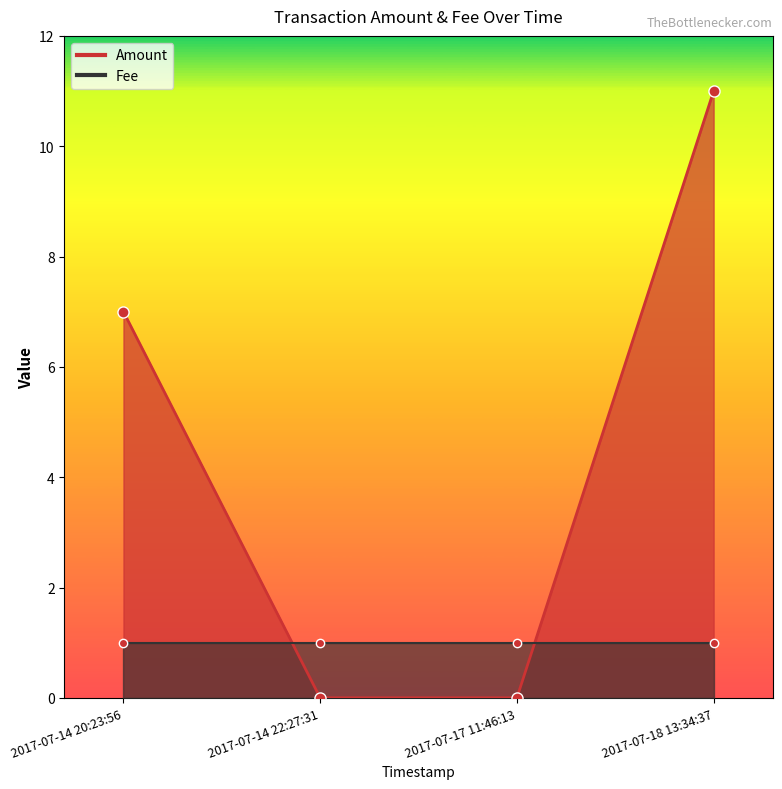

List the labels in order of value, smallest first.

2017-07-14 22:27:31, 2017-07-17 11:46:13, 2017-07-14 20:23:56, 2017-07-18 13:34:37